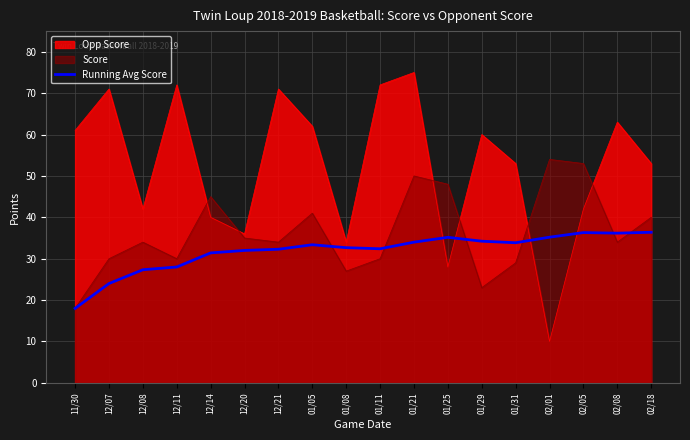

Reading left to right, what are all the values shown in this chart?

11/30=18.0	12/07=24.0	12/08=27.3	12/11=28.0	12/14=31.4	12/20=32.0	12/21=32.3	01/05=33.4	01/08=32.7	01/11=32.4	01/21=34.0	01/25=35.2	01/29=34.2	01/31=33.9	02/01=35.2	02/05=36.3	02/08=36.2	02/18=36.4